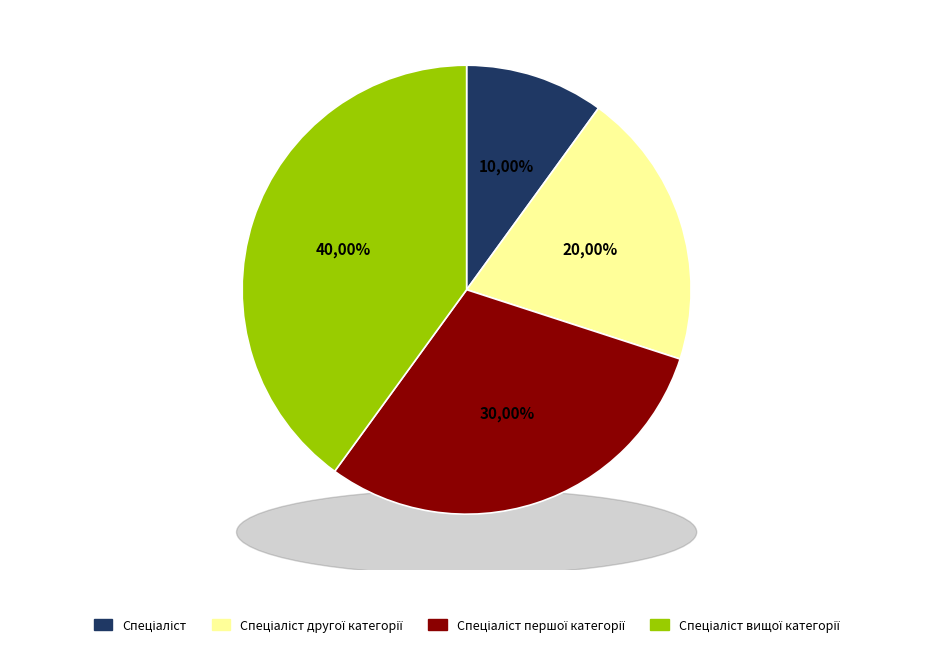

To the nearest percent, what is the combined percentage of Спеціаліст першої категорії and Спеціаліст вищої категорії?

70%